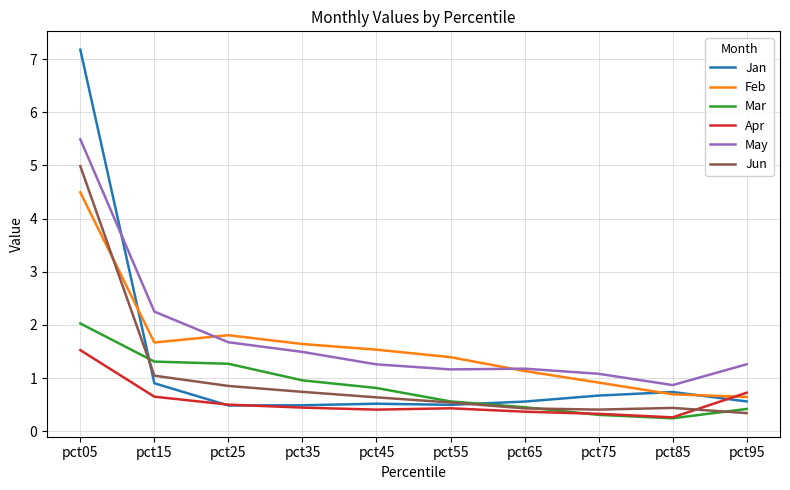

At which category is the sum across all series the highest?

pct05